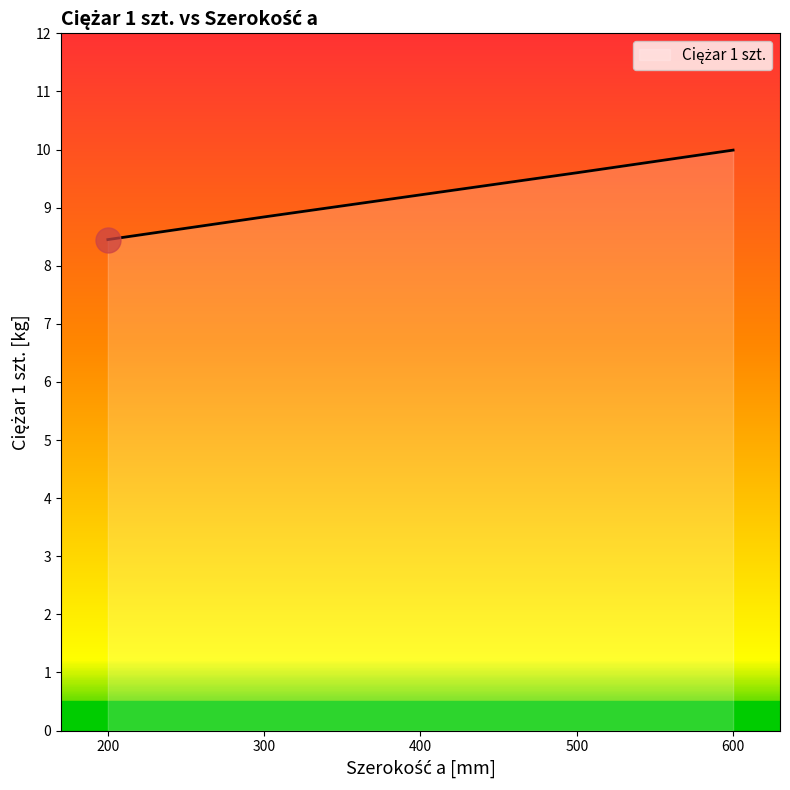

At which label does the data first exceed 9?

400